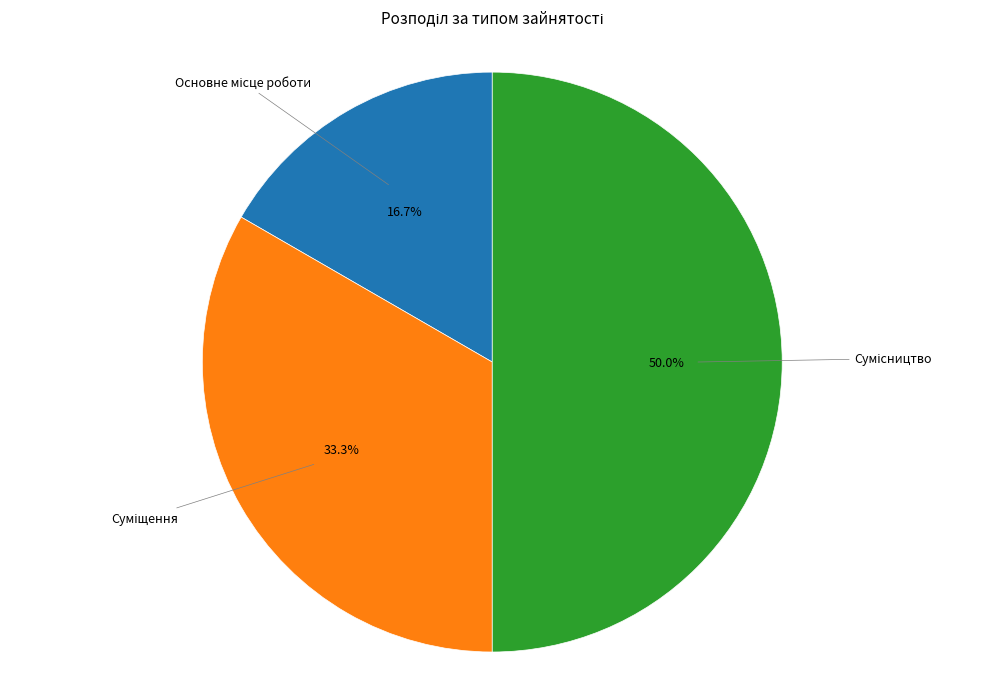

How many slices are in this pie chart?

3